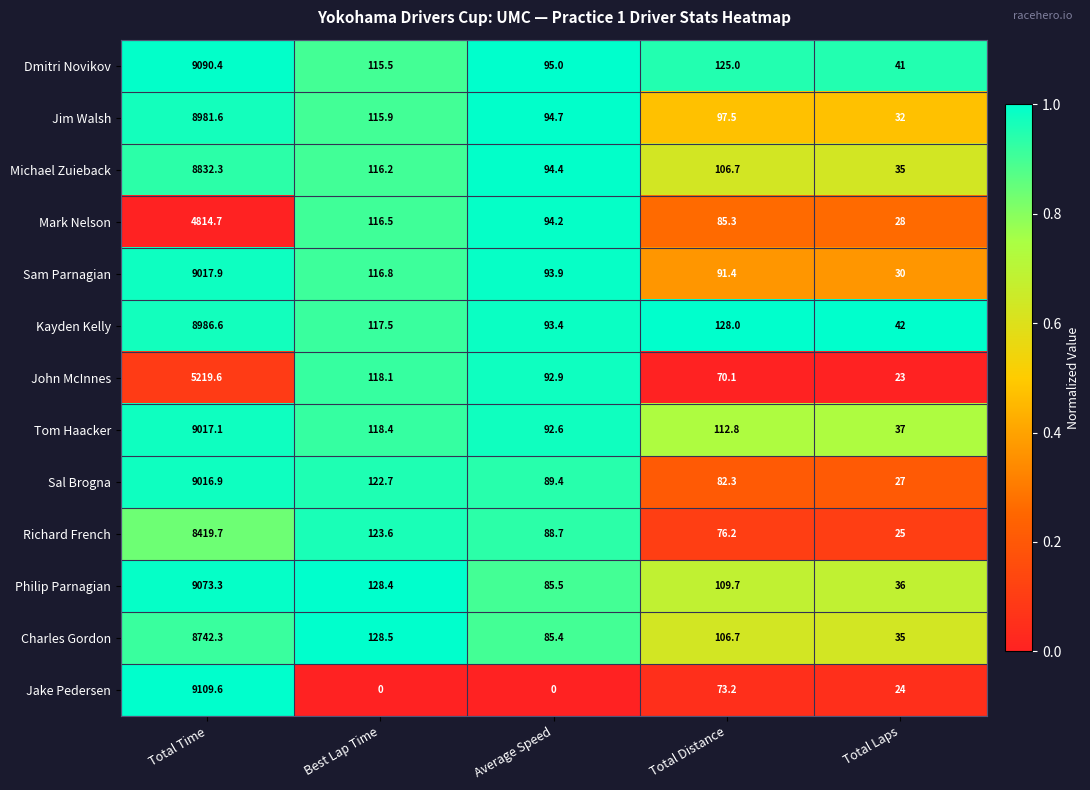

Rank the series by their maximum value, from highest to lowest.

Jake Pedersen, Dmitri Novikov, Philip Parnagian, Sam Parnagian, Tom Haacker, Sal Brogna, Kayden Kelly, Jim Walsh, Michael Zuieback, Charles Gordon, Richard French, John McInnes, Mark Nelson